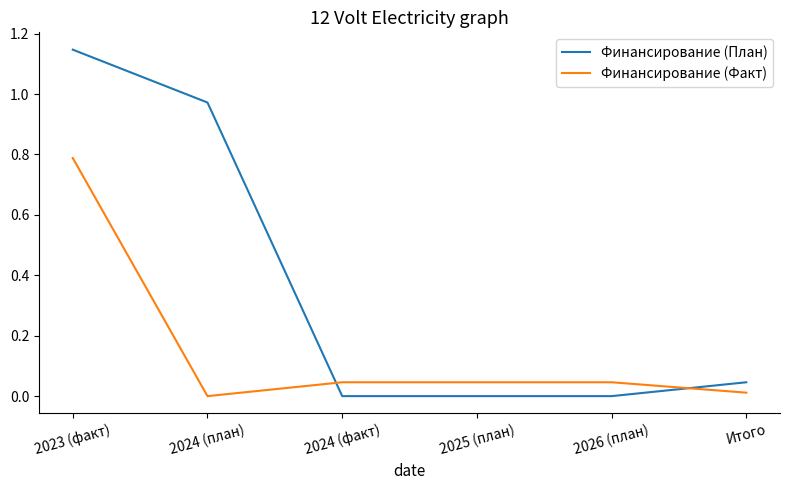

After their last crossing, which series has the higher values: Финансирование (Факт) or Финансирование (План)?

Финансирование (План)